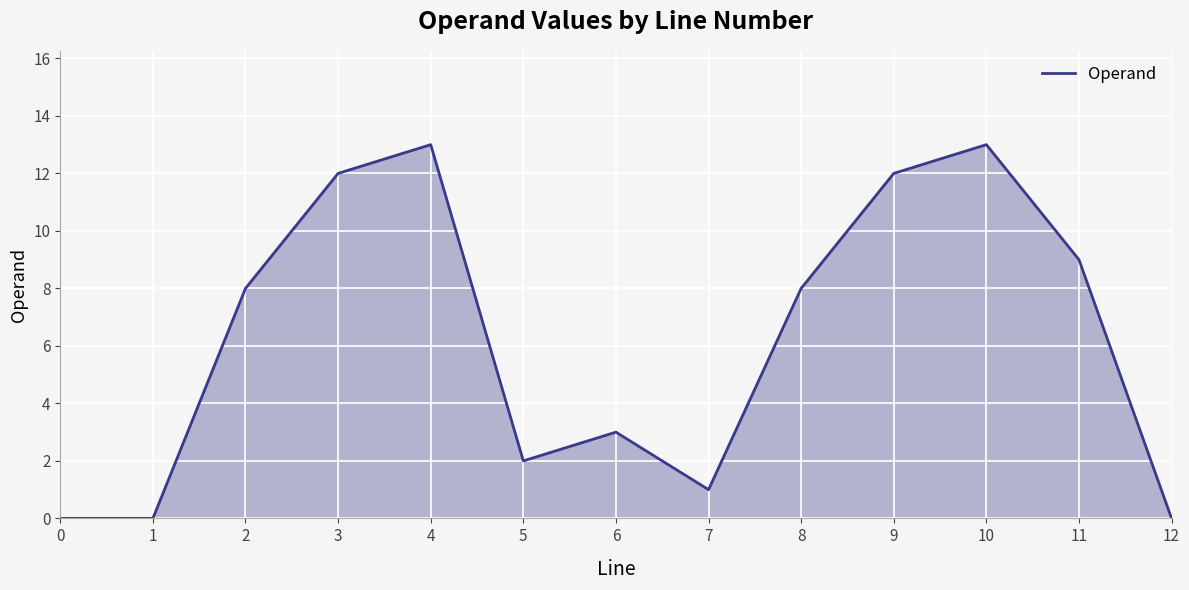

What is the change in value from 2 to 5?

-6